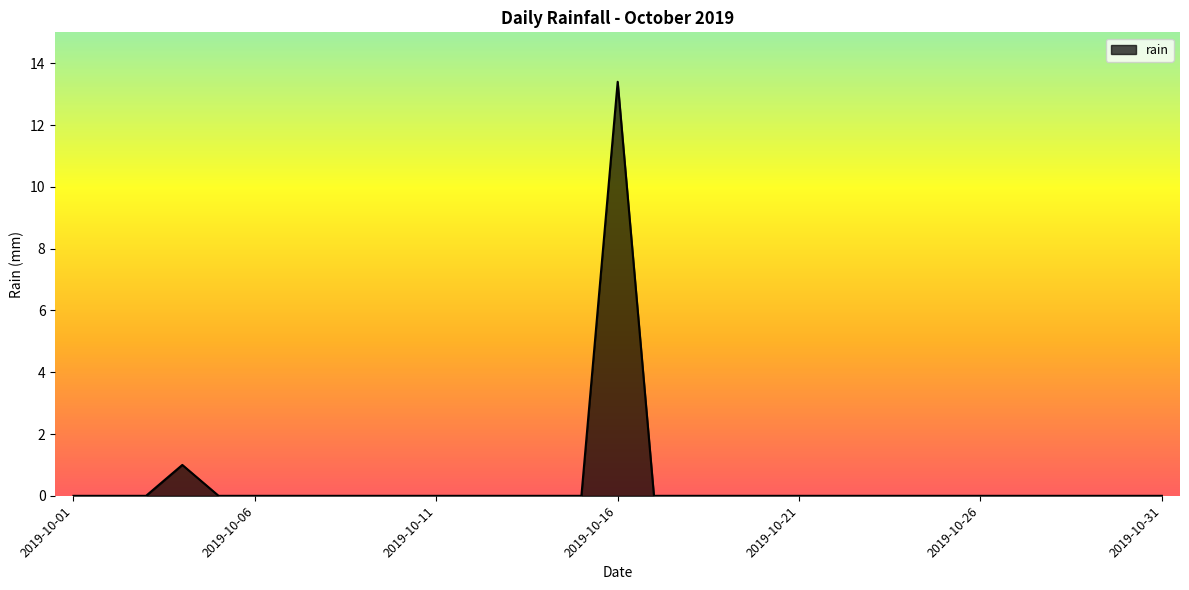

What is the difference between the maximum and minimum values?

13.4